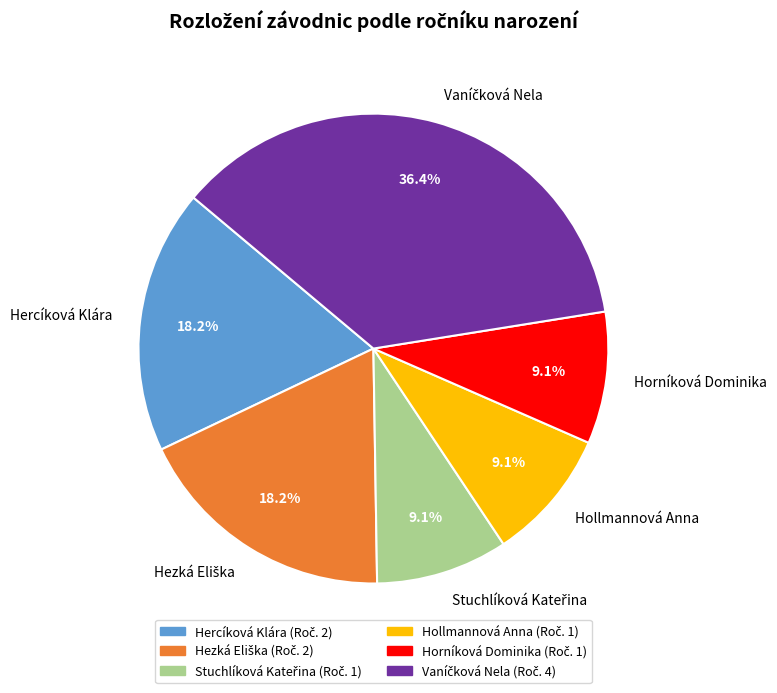

Does any single category account for the majority?

No